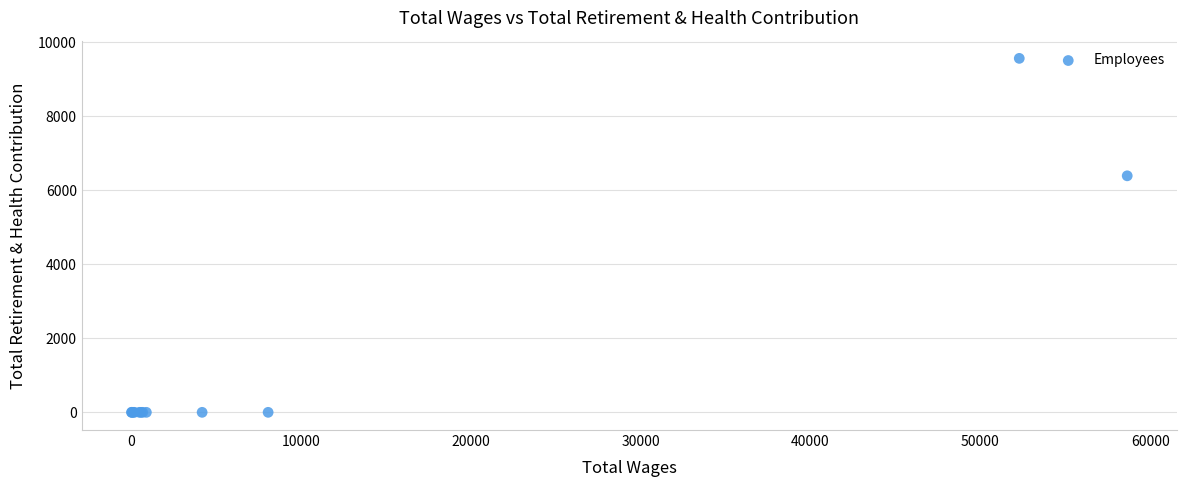

What Y value in the scatter plot is closest to 4783?

6392